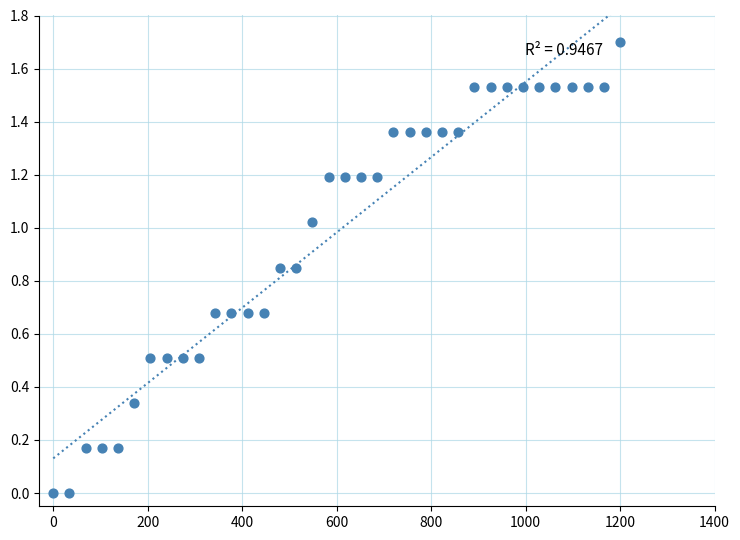

What is the range of Y values (max minus min)?

1.7